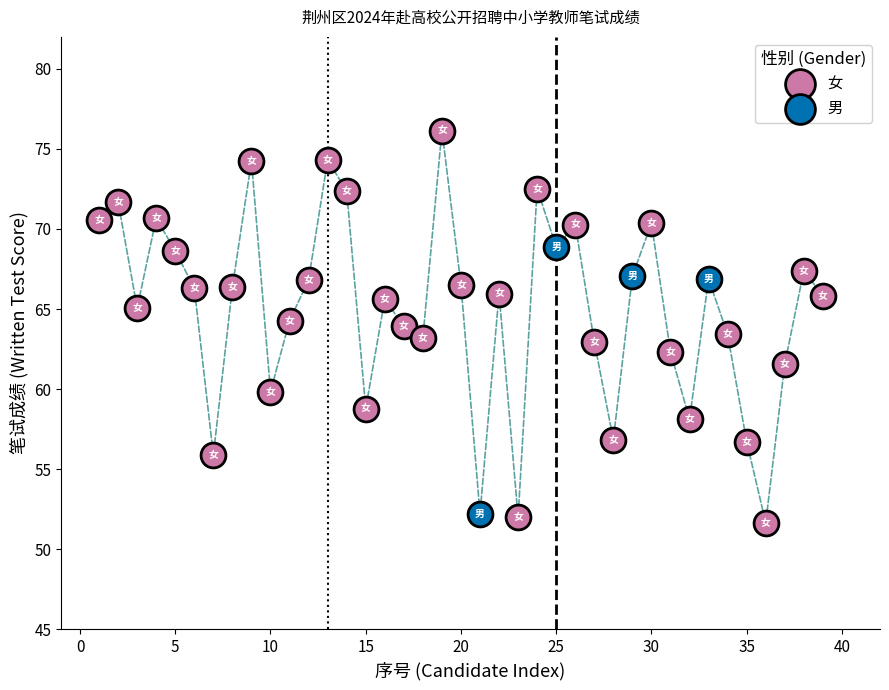

Which series contains the lowest Y value?

女